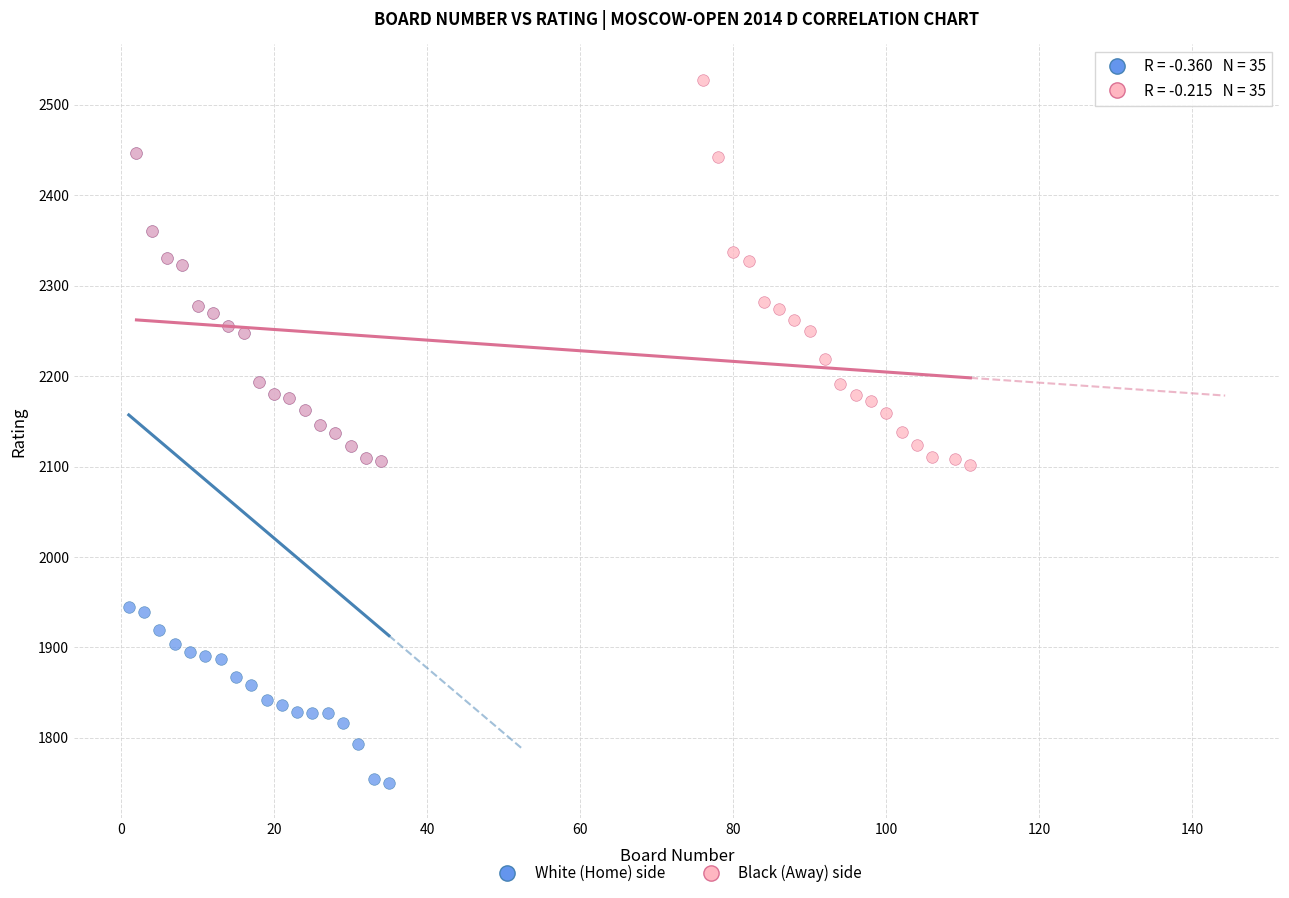

Which series contains the highest Y value?

Black (Away) side